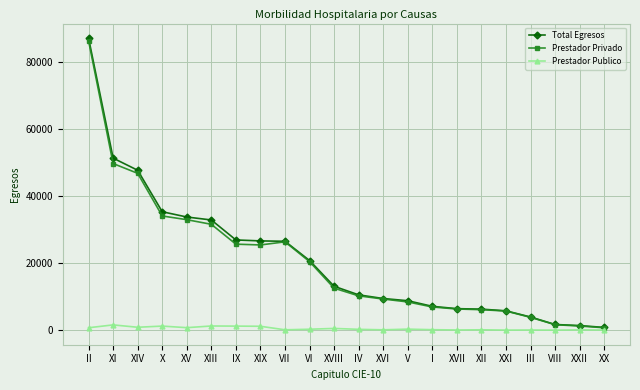

What is the approximate value of Prestador Publico at XVIII?

565